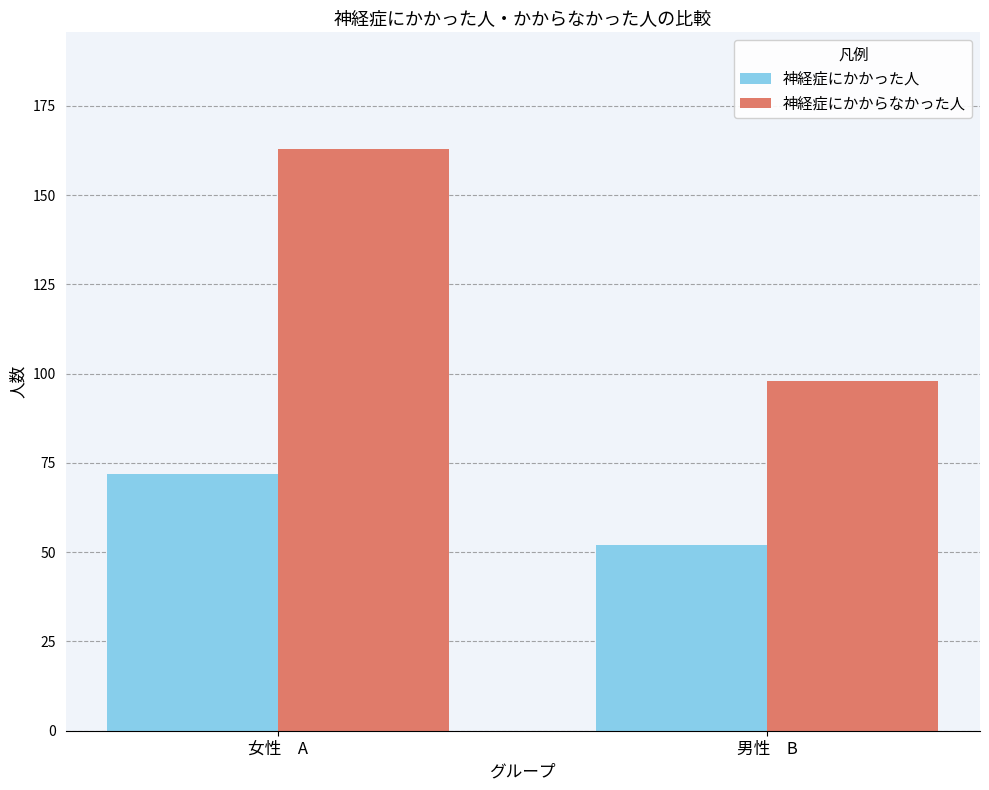

Between 女性　A and 男性　B, which series saw the biggest shift?

神経症にかからなかった人